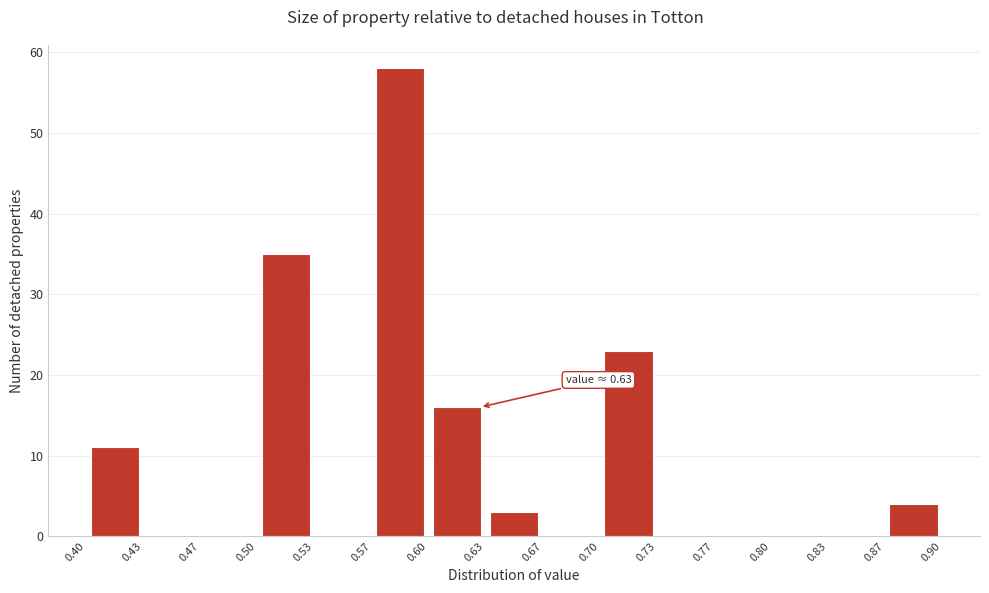

Over which range of the x-axis is the bar tallest?

0.57 to 0.60